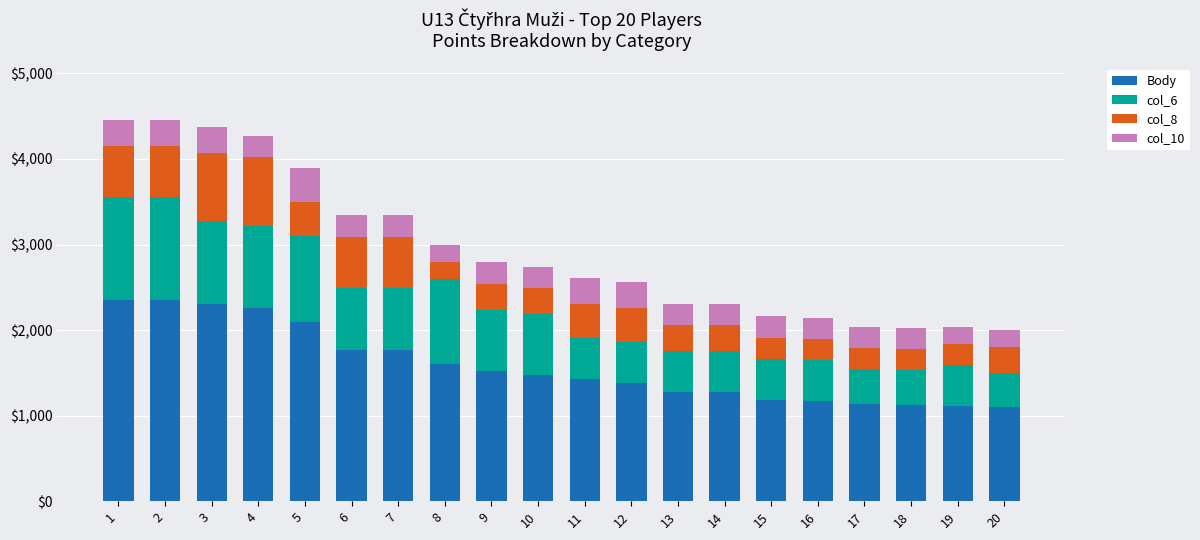

What is the difference between the maximum and minimum values in the Body series?

1250